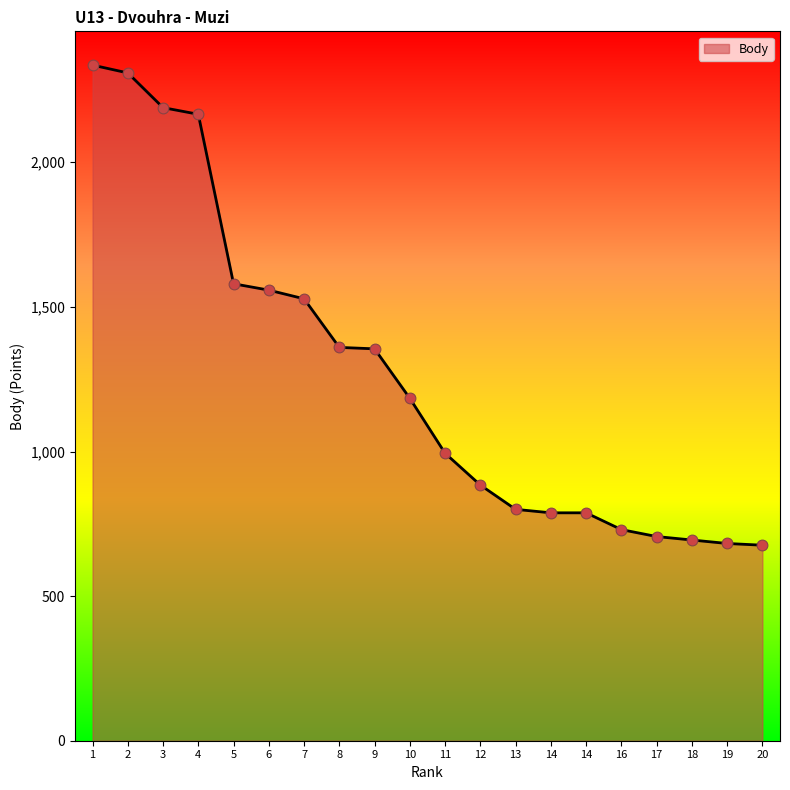

Approximately how many times larger is the value at 1 compared to 14?

3.0